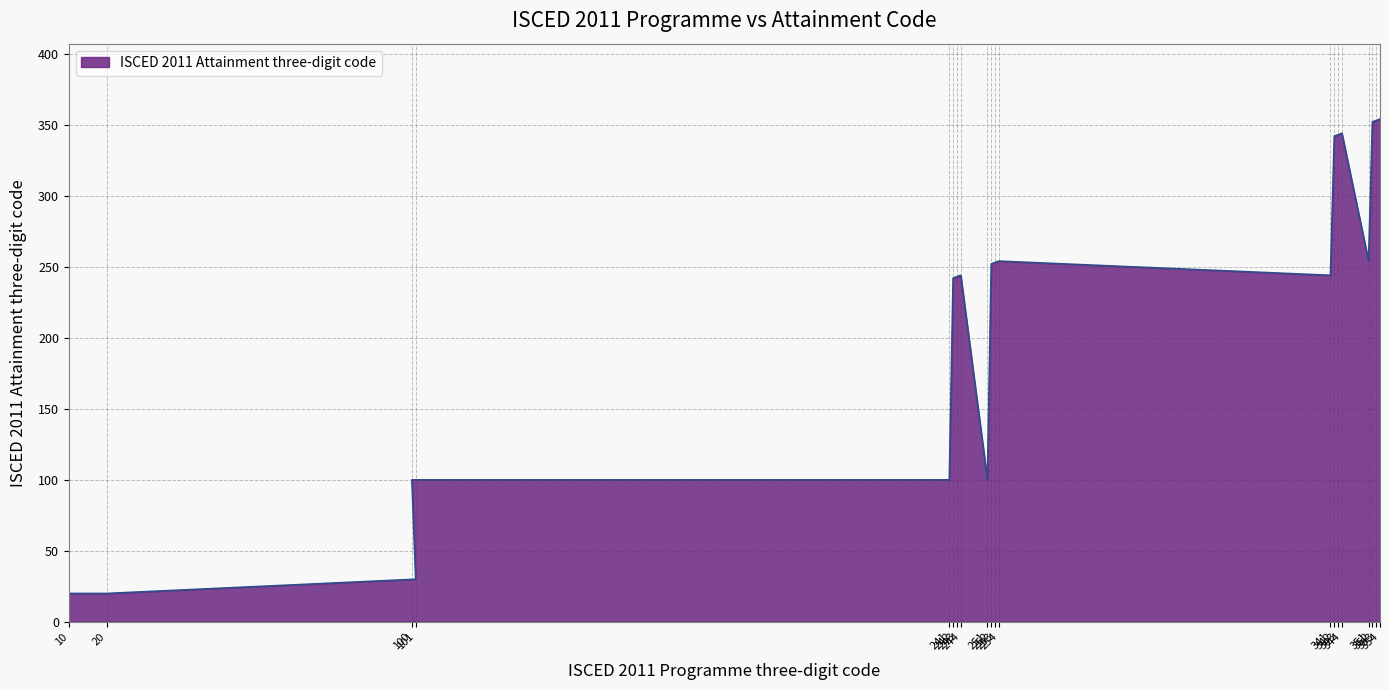

What is the label of the 14th point from the right?

243